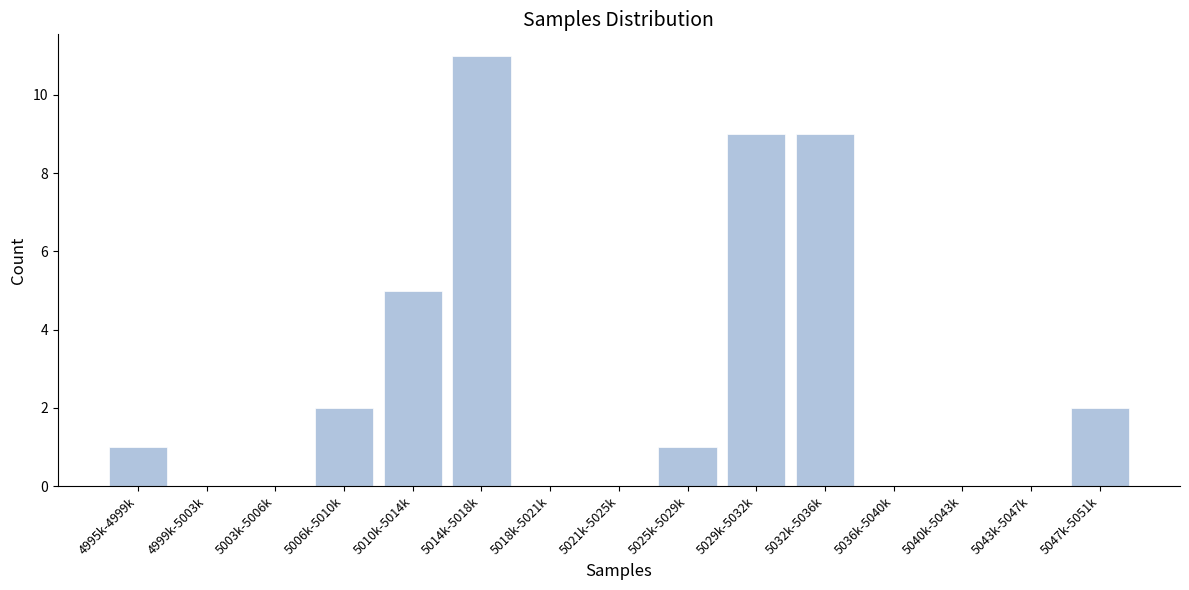

Reading left to right, list all the values displayed in this chart.

4995k-4999k=1	4999k-5003k=0	5003k-5006k=0	5006k-5010k=2	5010k-5014k=5	5014k-5018k=11	5018k-5021k=0	5021k-5025k=0	5025k-5029k=1	5029k-5032k=9	5032k-5036k=9	5036k-5040k=0	5040k-5043k=0	5043k-5047k=0	5047k-5051k=2